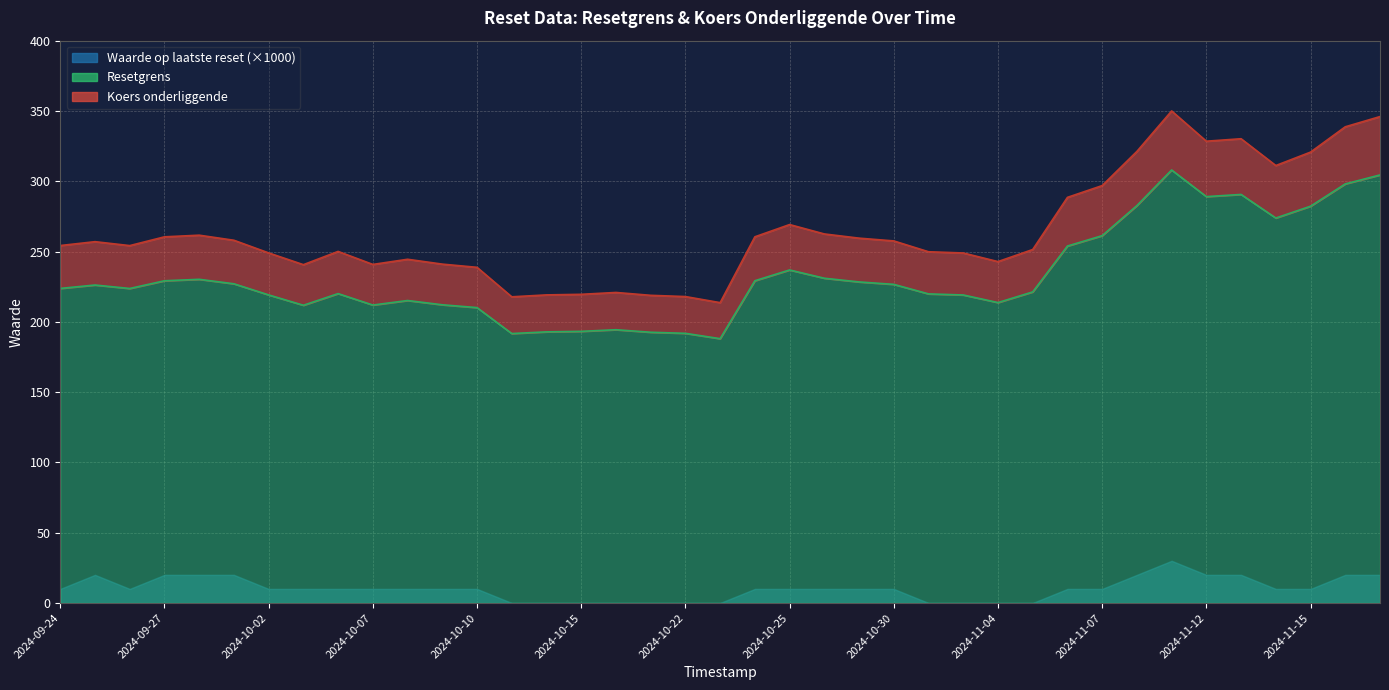

What position from the right is 2024-10-17?

23